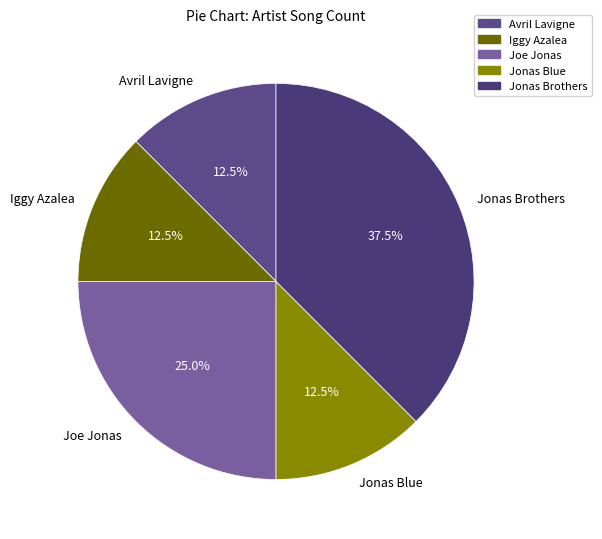

Combined, do Joe Jonas and Jonas Blue account for over 50%?

No